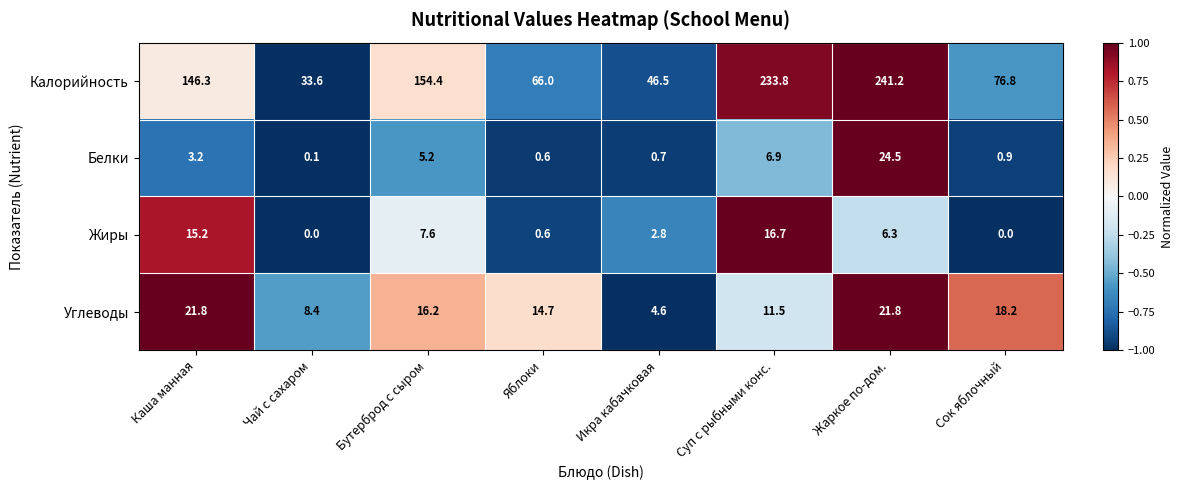

List the labels in order of Белки value, largest first.

Жаркое по-дом., Суп с рыбными конс., Бутерброд с сыром, Каша манная, Сок яблочный, Икра кабачковая, Яблоки, Чай с сахаром